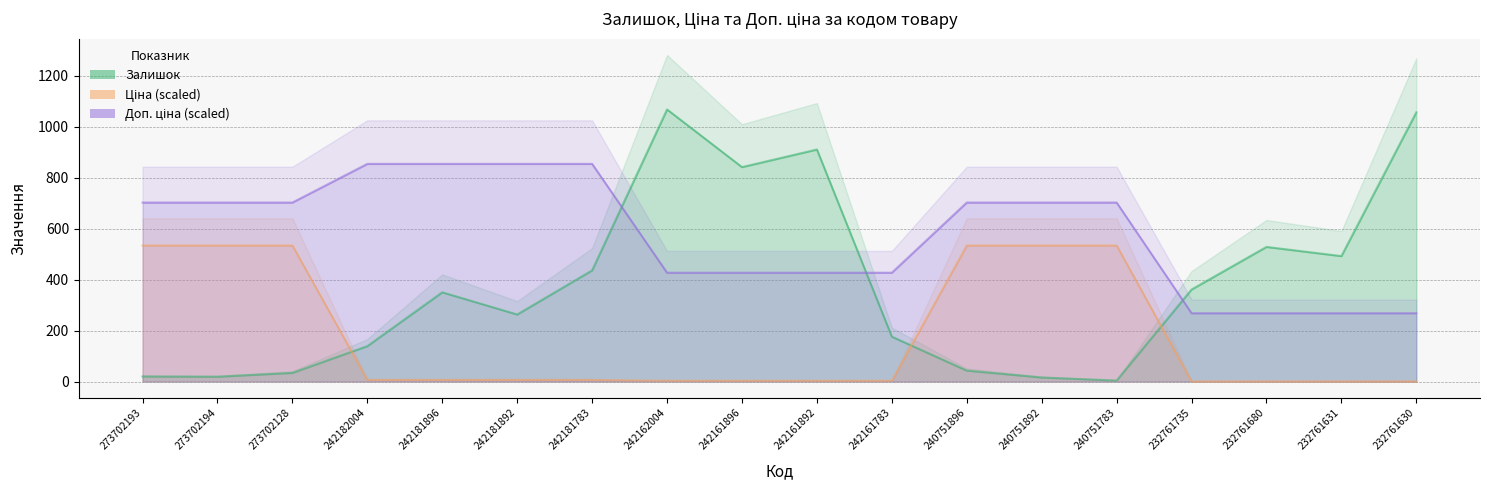

Between which two adjacent categories do Залишок and Ціна first intersect?

273702128 and 242182004